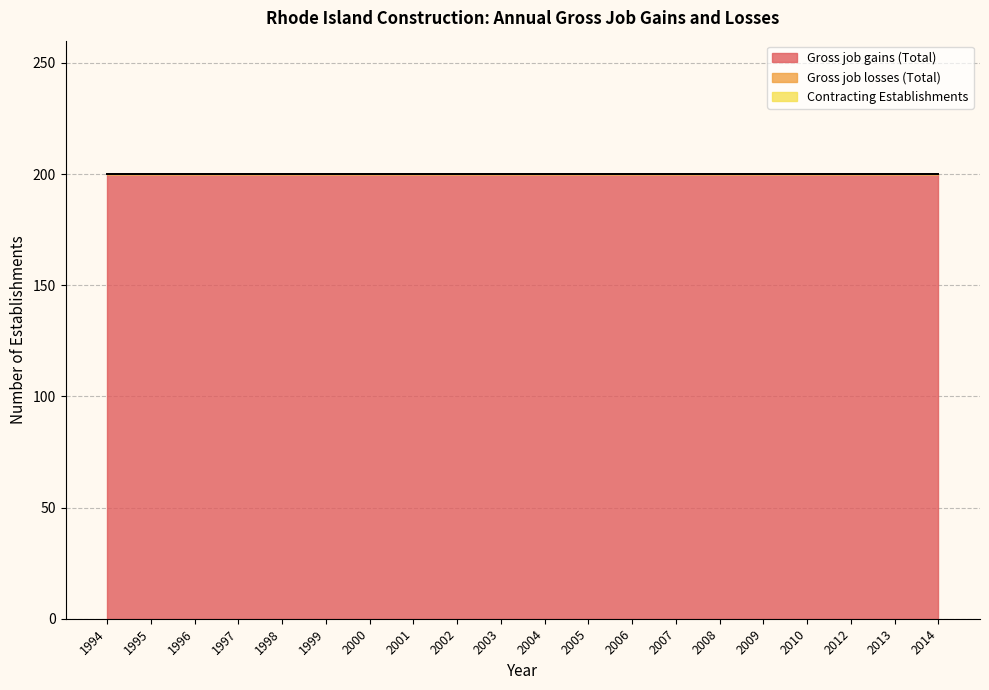

Read the Gross job gains (Total) value at 2007.

200